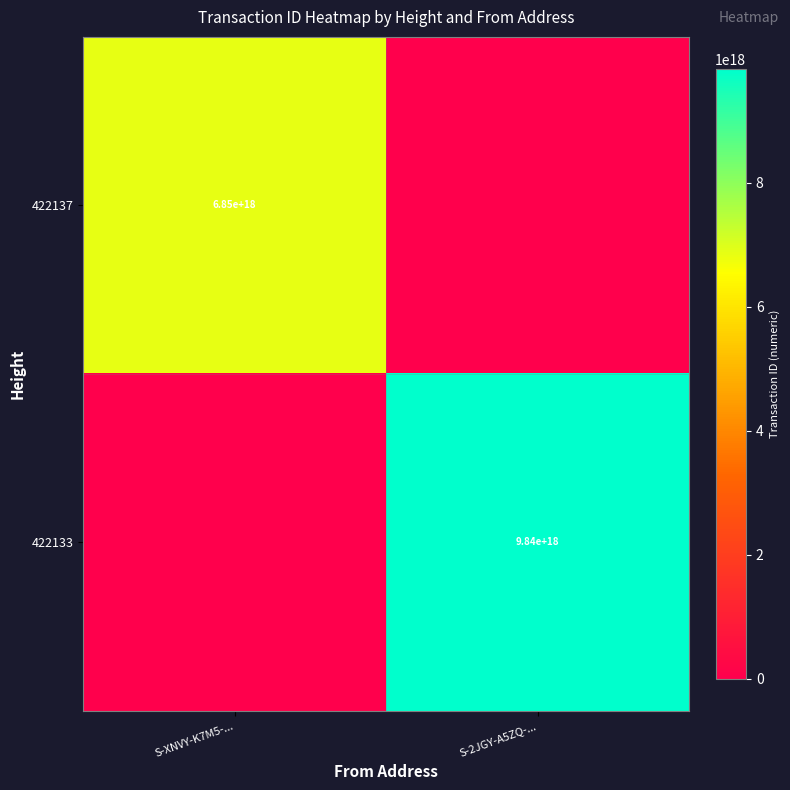

True or false: 422137 has a value of 1776561881555850752 at S-XNVY-K7M5-....

False